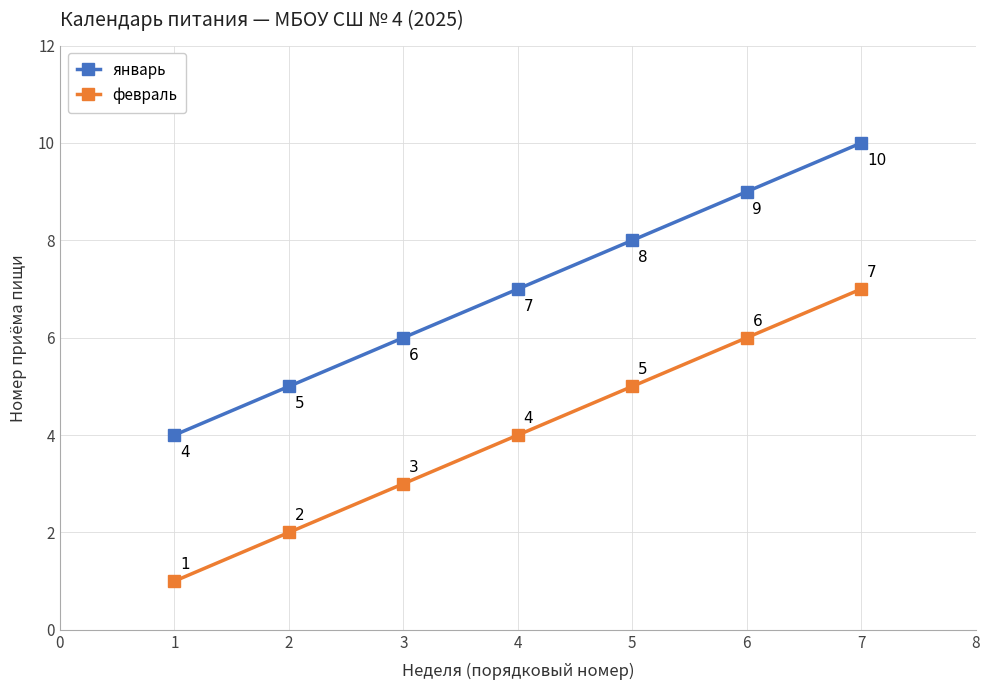

How many январь values are between 5 and 9?

5